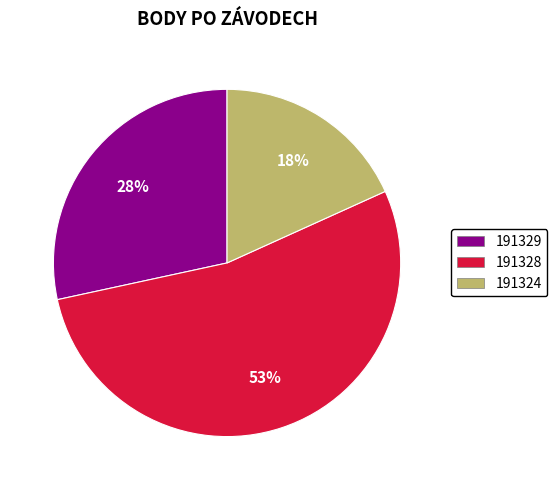

Do 191328 and 191329 together represent more than half of the pie?

Yes